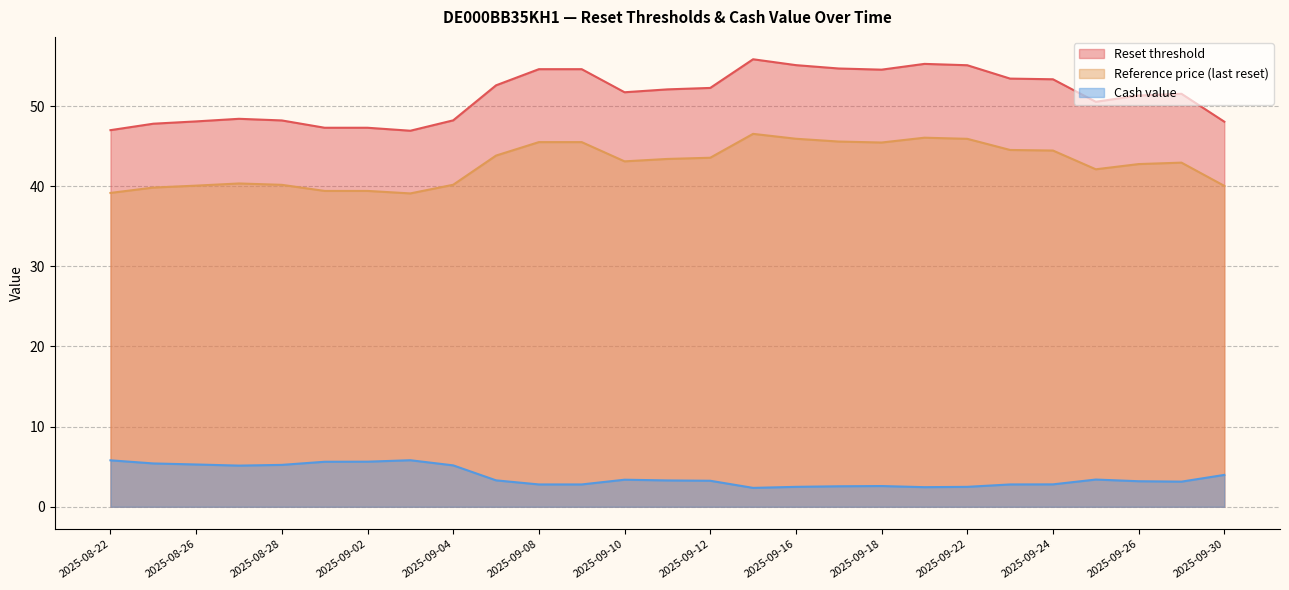

What is the difference between the maximum and minimum values in the Cash value series?

3.4